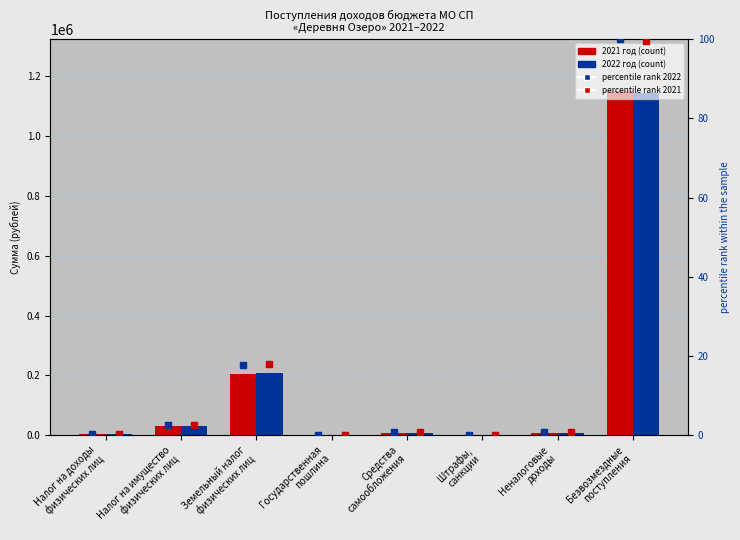

Which series reaches the minimum Y coordinate?

percentile rank 2021